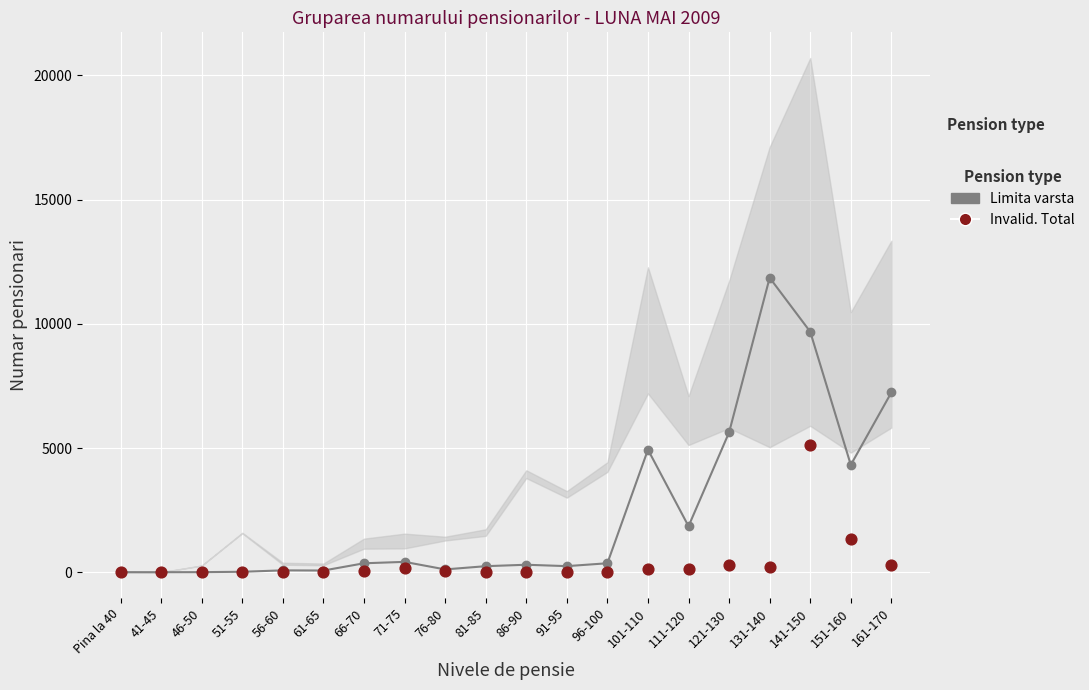

What is the total value across all series at 131-140?

12084